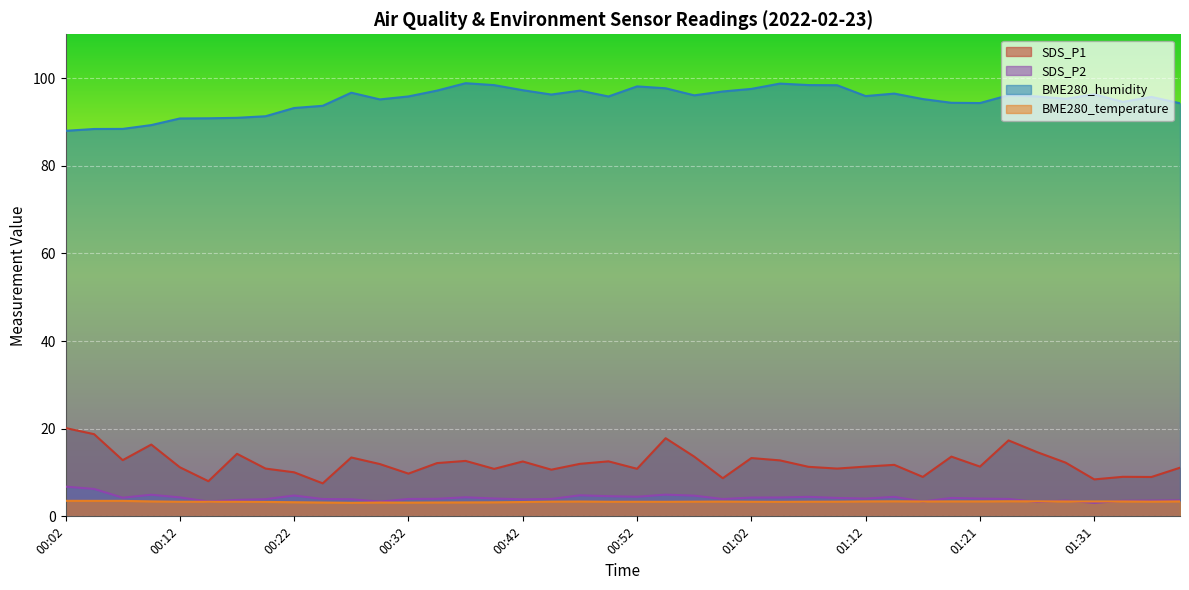

In SDS_P1, how many points are higher than both neighbors (excluding endpoints)?

12